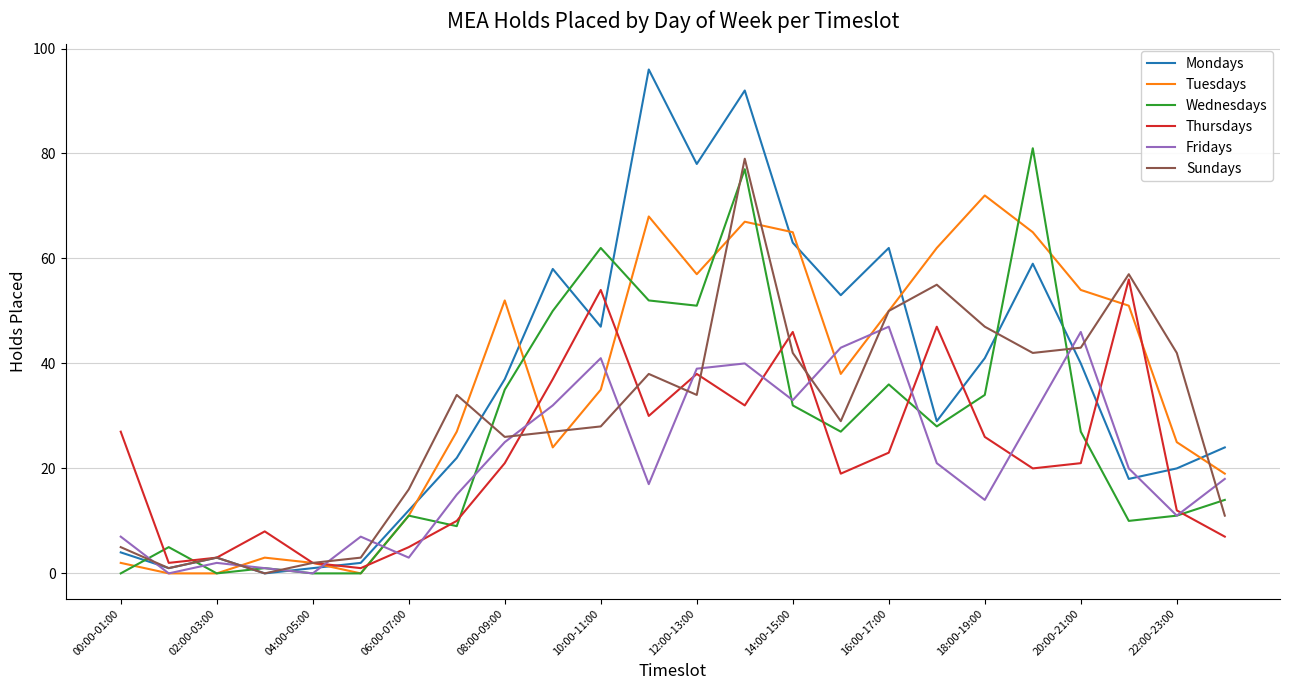

Which series has the largest range (max minus min)?

Mondays